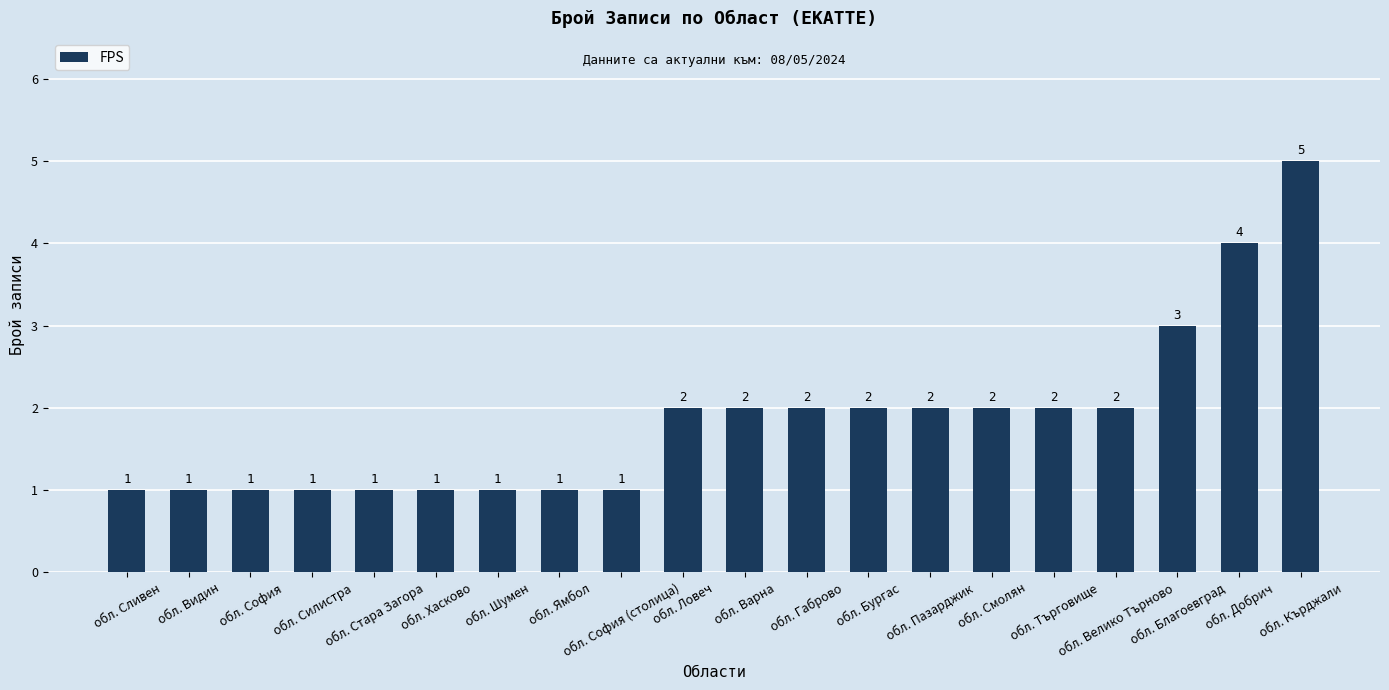

What is the value of the 7th bar from the left?

1